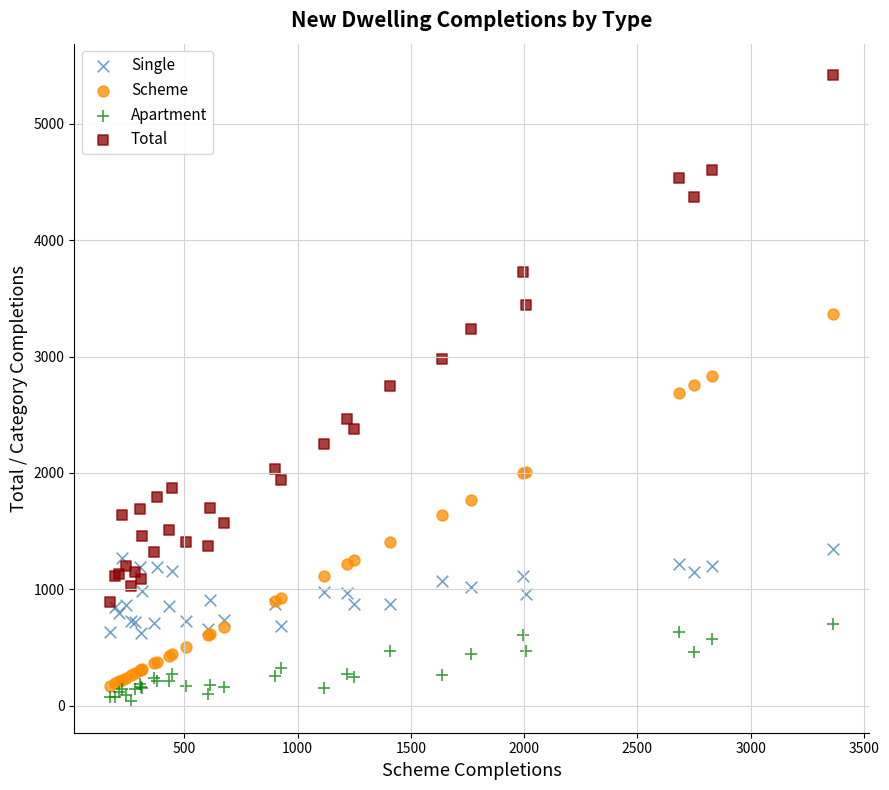

In the Total series, what Y value is closest to 3153?

3235